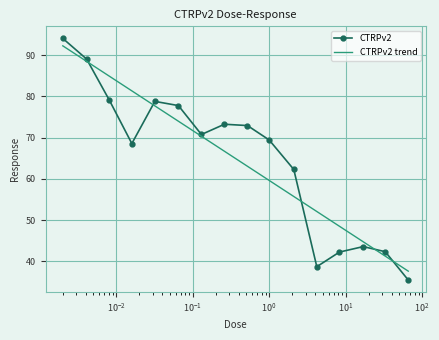

At which category does the chart reach its minimum across all series?

66.0